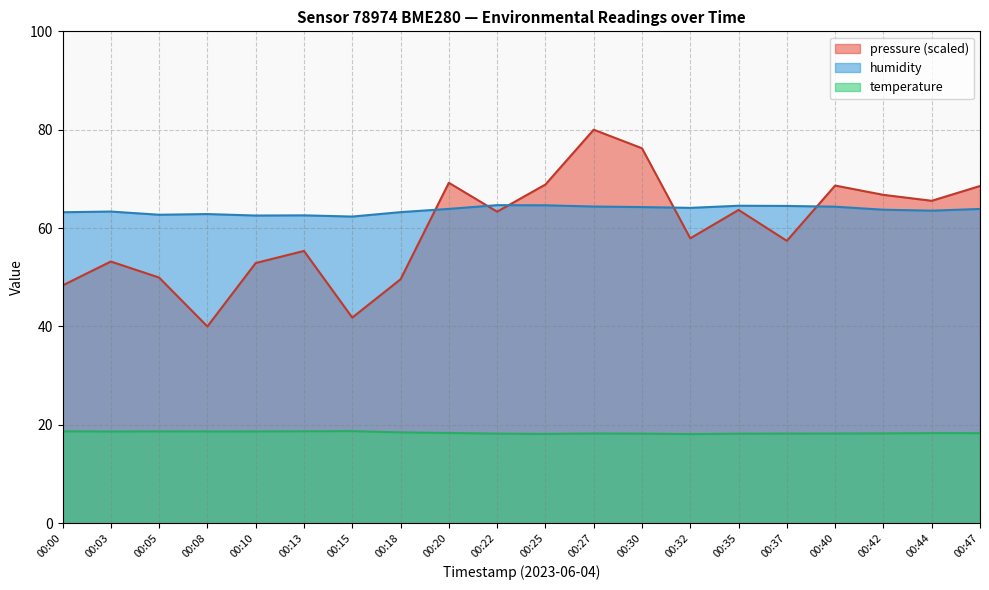

Reading left to right, list all the values displayed in this chart.

pressure: 48.3	53.2	49.9	40.0	52.9	55.4	41.8	49.6	69.2	63.3	68.9	80.0	76.2	57.9	63.7	57.4	68.6	66.8	65.5	68.6
temperature: 18.7	18.6	18.7	18.6	18.6	18.7	18.7	18.5	18.3	18.2	18.1	18.2	18.2	18.1	18.2	18.2	18.2	18.2	18.3	18.3
humidity: 63.2	63.4	62.7	62.9	62.5	62.6	62.3	63.2	63.9	64.7	64.6	64.4	64.3	64.1	64.5	64.5	64.3	63.7	63.5	63.9